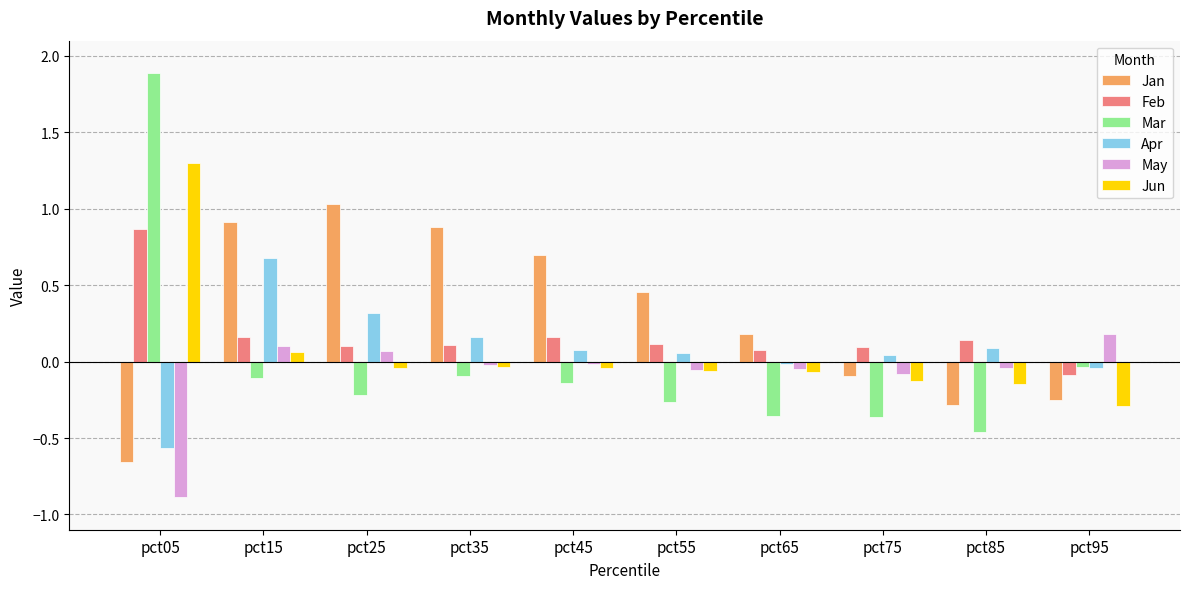

Are the bars horizontal?

No